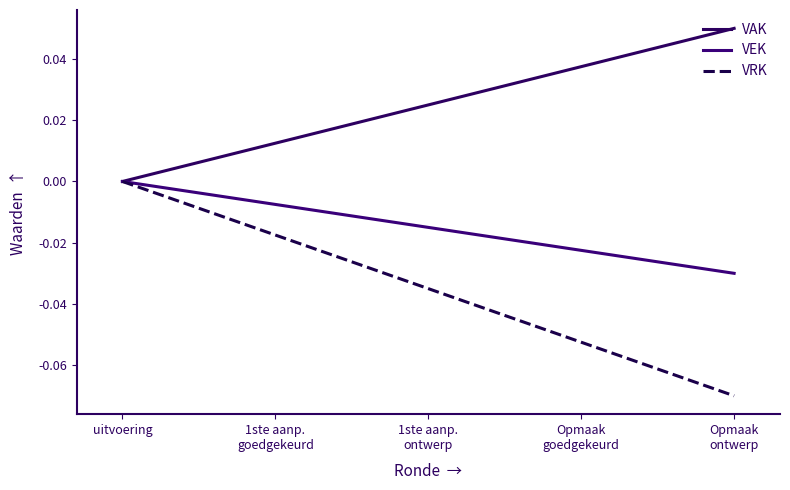

Reading left to right, transcribe all the data shown in this chart.

VAK: 0.0	0.0	0.0	0.0	0.1
VEK: 0.0	-0.0	-0.0	-0.0	-0.0
VRK: 0.0	-0.0	-0.0	-0.1	-0.1